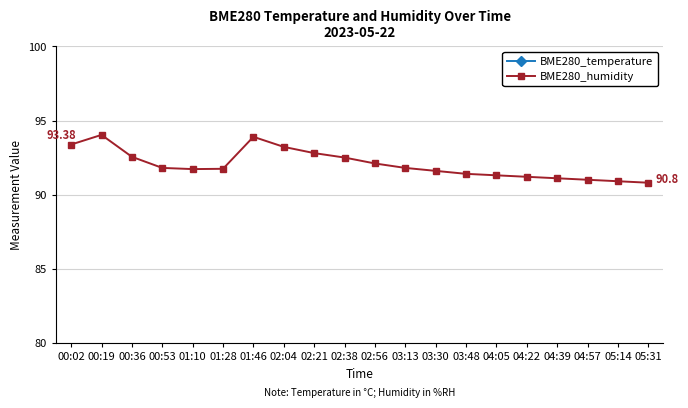

What are all the series names shown in the legend?

BME280_temperature, BME280_humidity